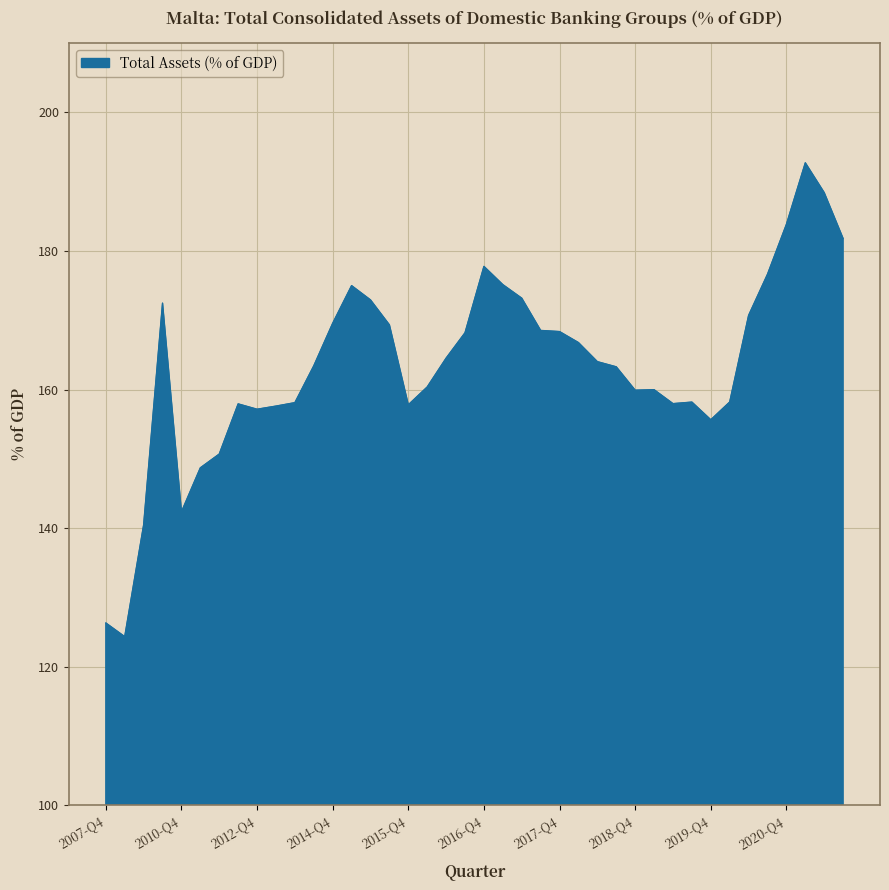

What is the maximum value shown in the chart?

192.7